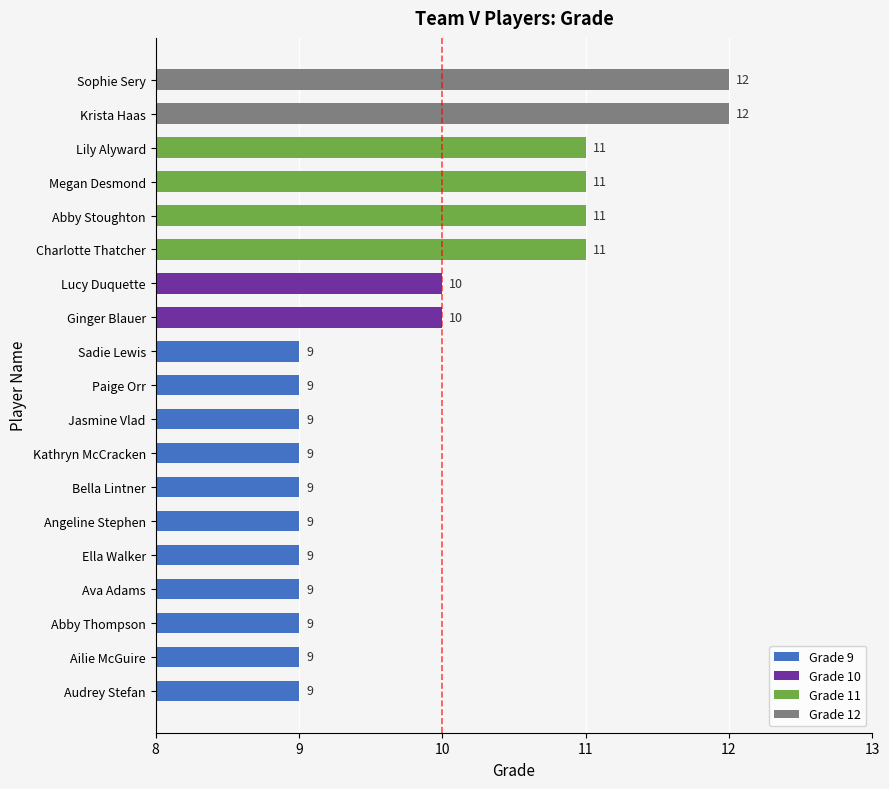

What is the difference between the second highest and second lowest values?

3